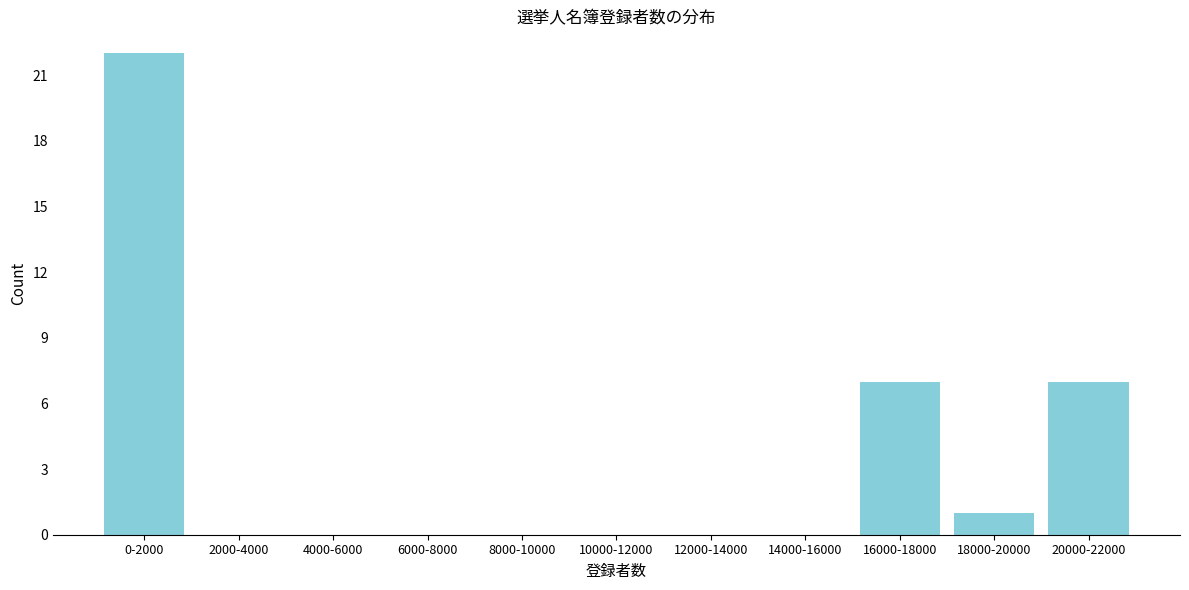

Reading left to right, what are all the values shown in this chart?

0-2000=22	2000-4000=0	4000-6000=0	6000-8000=0	8000-10000=0	10000-12000=0	12000-14000=0	14000-16000=0	16000-18000=7	18000-20000=1	20000-22000=7